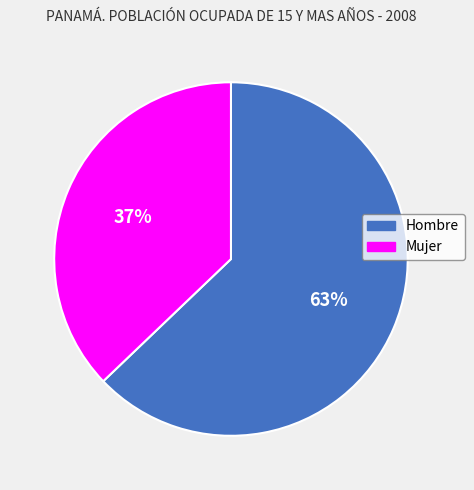

Which slice represents more than half of the pie?

Hombre